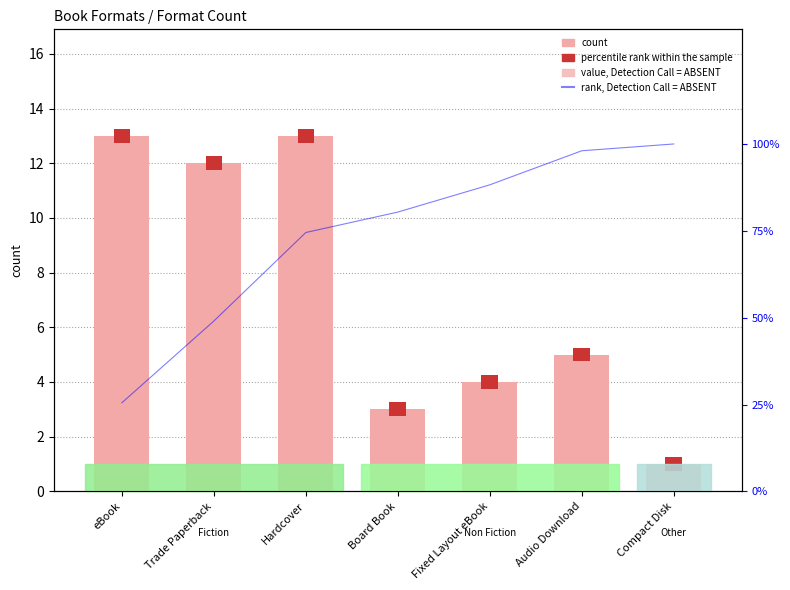

List the series in order of their overall mean, lowest first.

count, rank, Detection Call = ABSENT